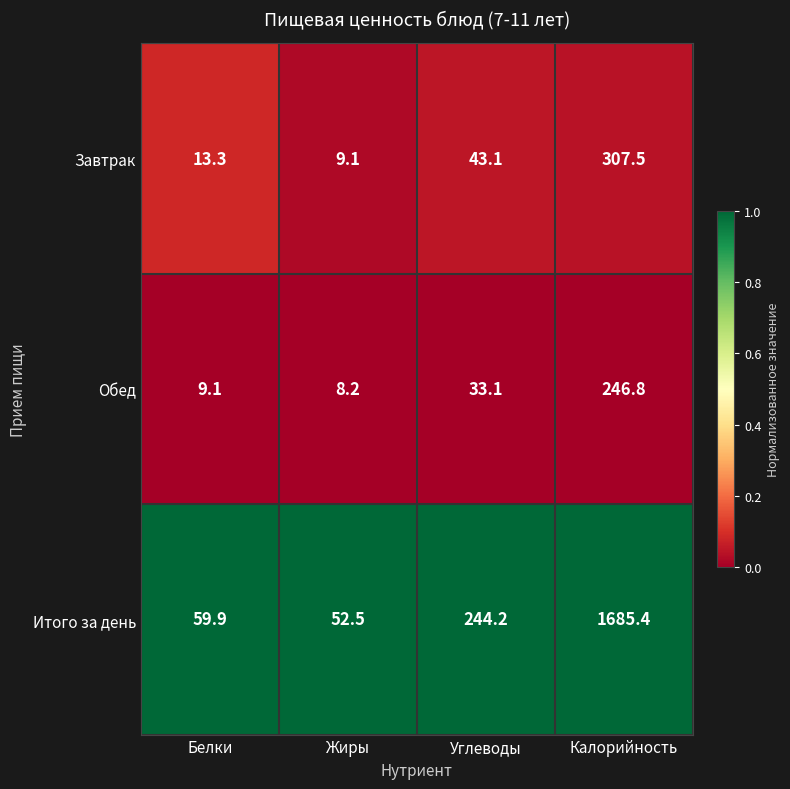

Reading right to left, transcribe all the data shown in this chart.

Завтрак: 307.5	43.1	9.1	13.3
Обед: 246.8	33.1	8.2	9.1
Итого за день: 1685.4	244.2	52.5	59.9